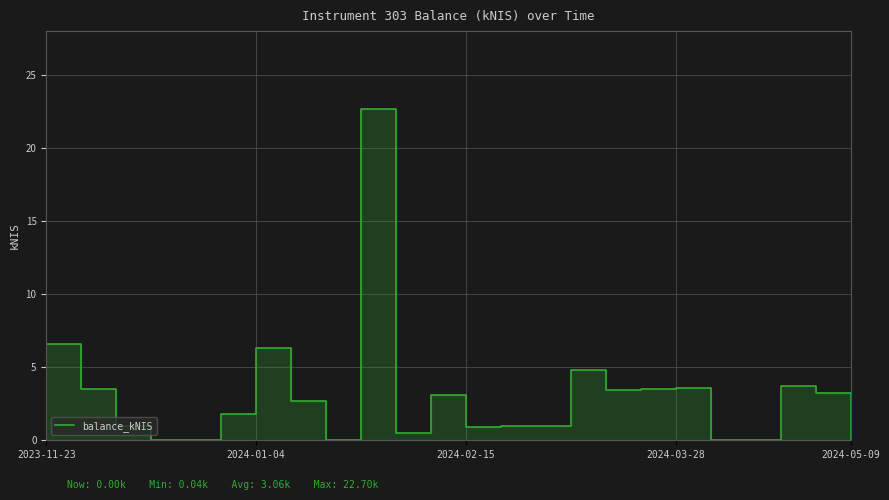

What is the difference between the maximum and minimum values?

22.7